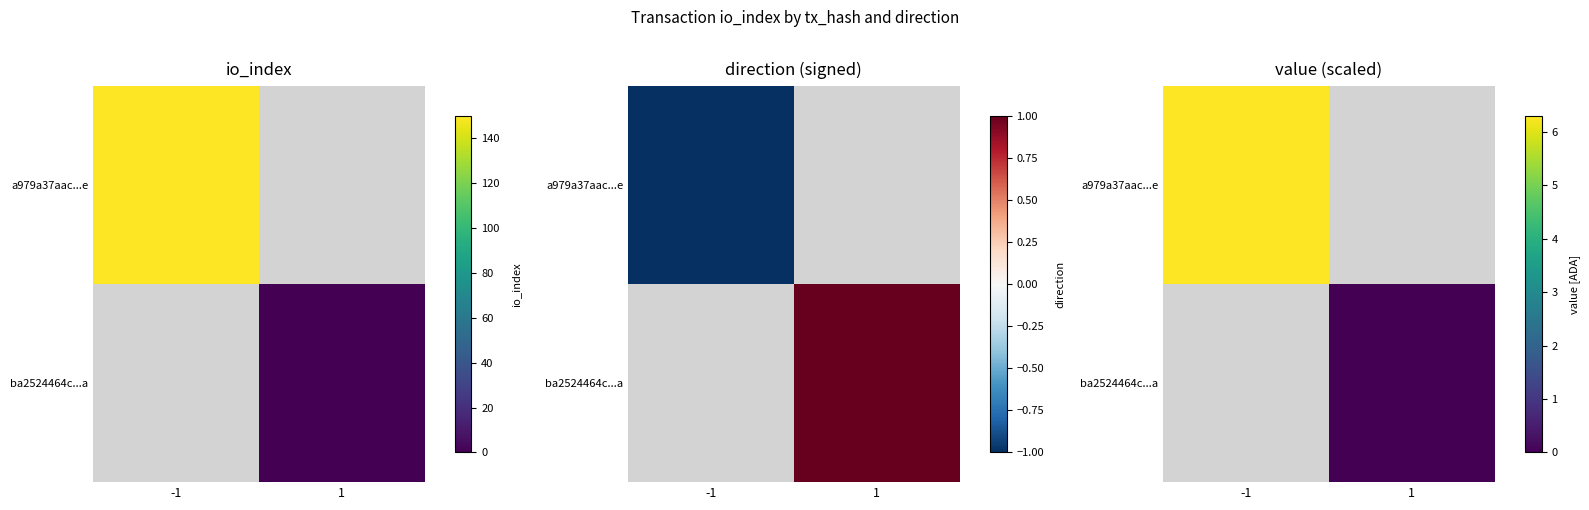

What is the greatest value displayed?

6.3